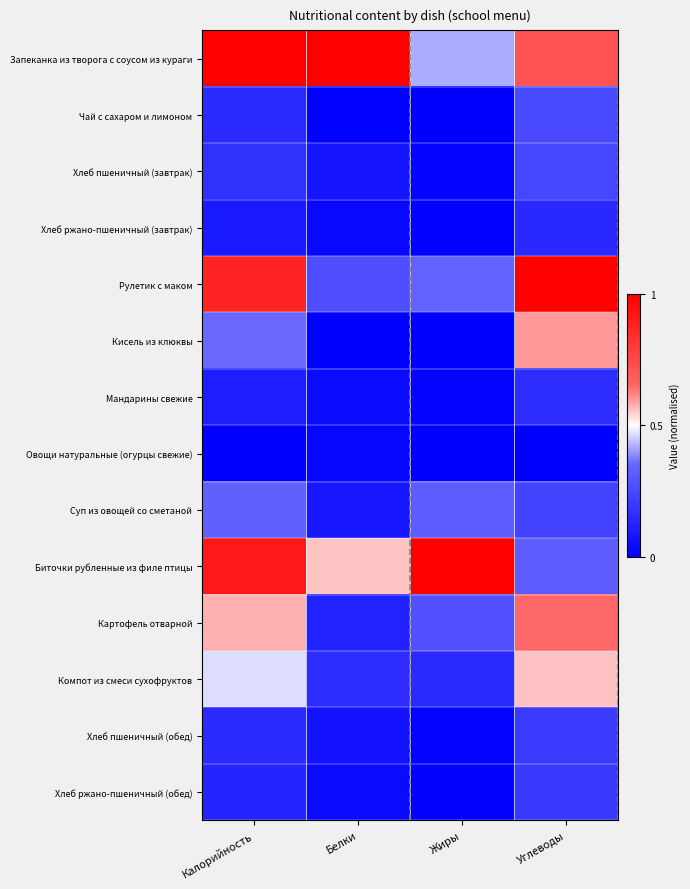

Between Калорийность and Углеводы, which series saw the biggest shift?

Биточки рубленные из филе птицы